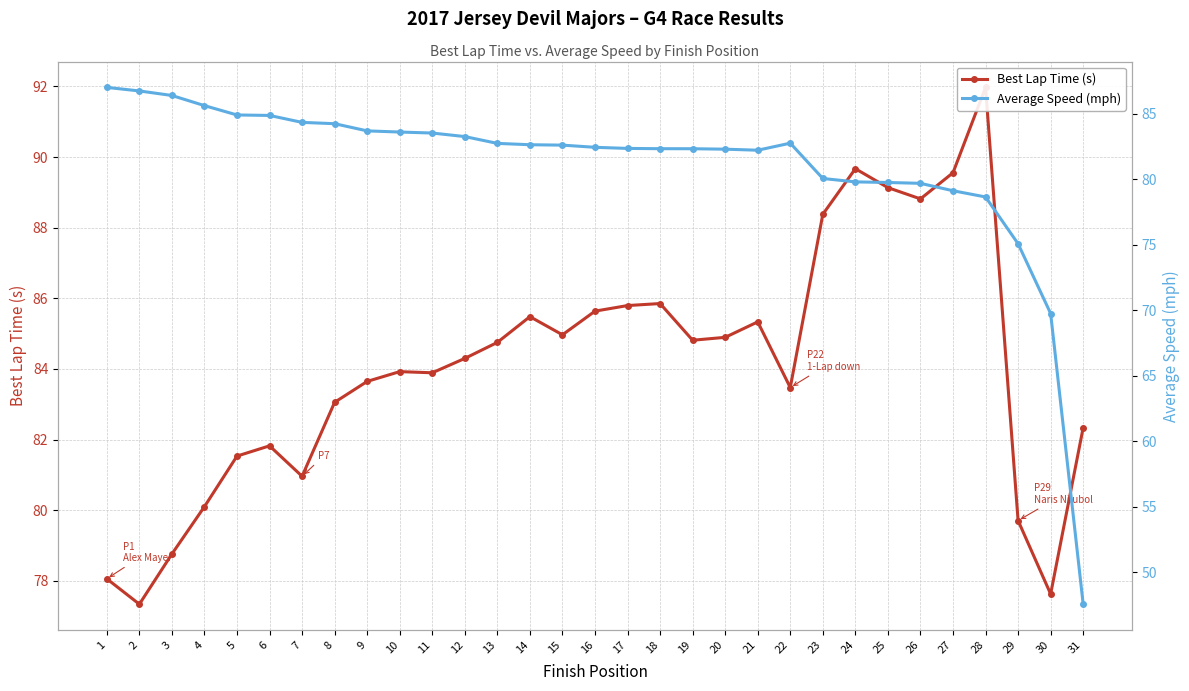

How many times do Best Lap Time (s) and Average Speed (mph) cross each other?

1